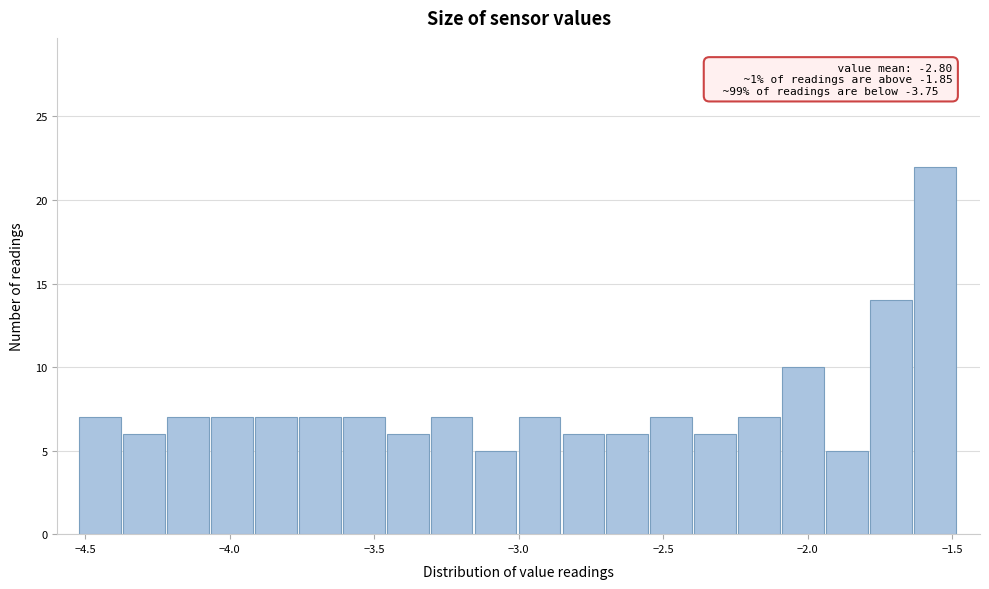

Read against the x-axis, roughly where is the centre of the tallest bar?

-1.55